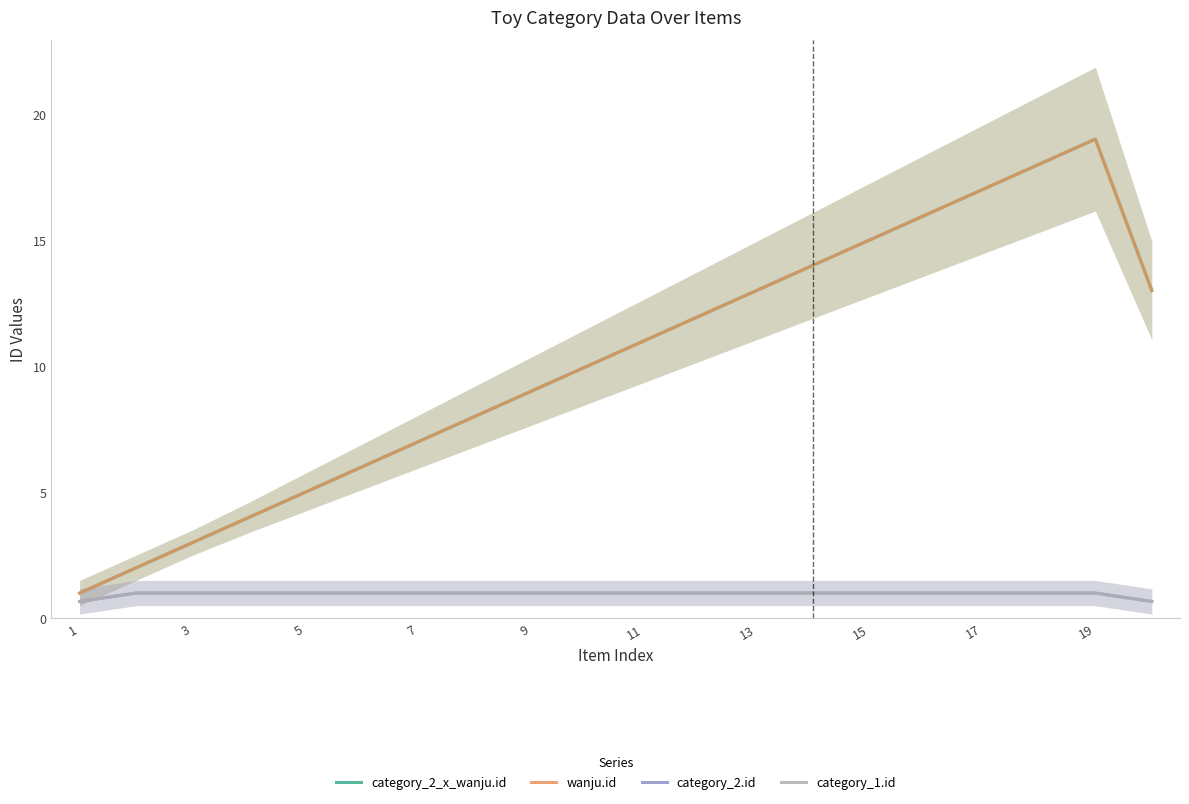

At which category does category_2_x_wanju.id reach its first local peak?

19